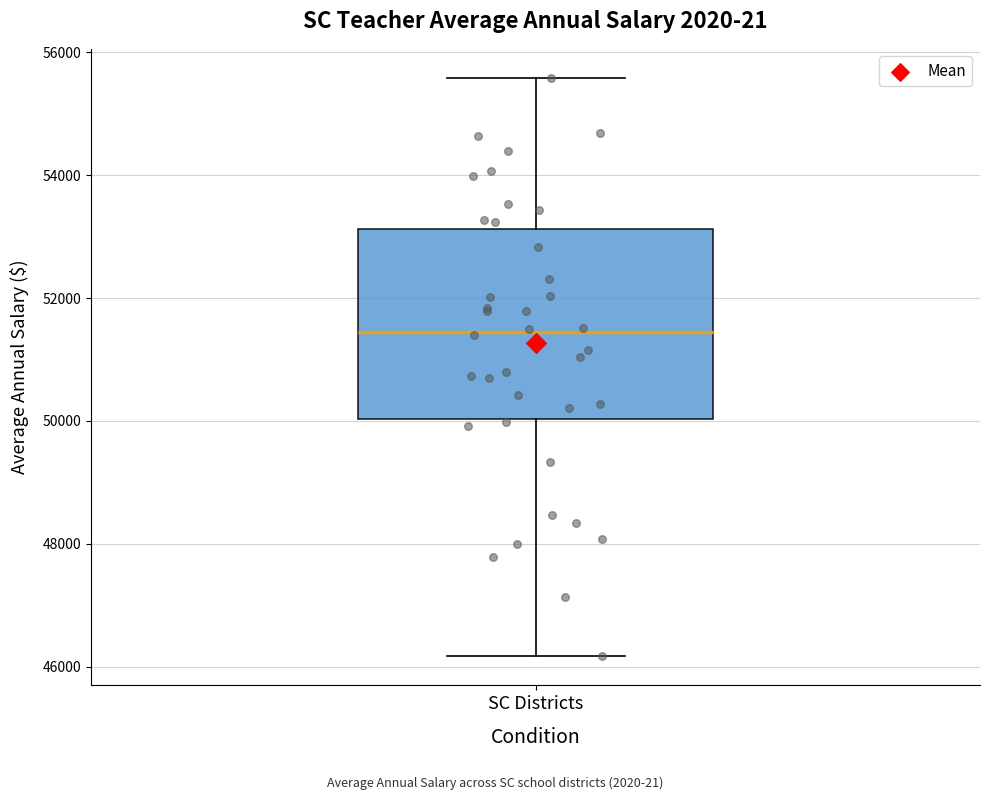

Where does the median line of the box for SC Districts sit on the y-axis? The values are not printed on the chart, so give them approximately, as read against the axis.

51400